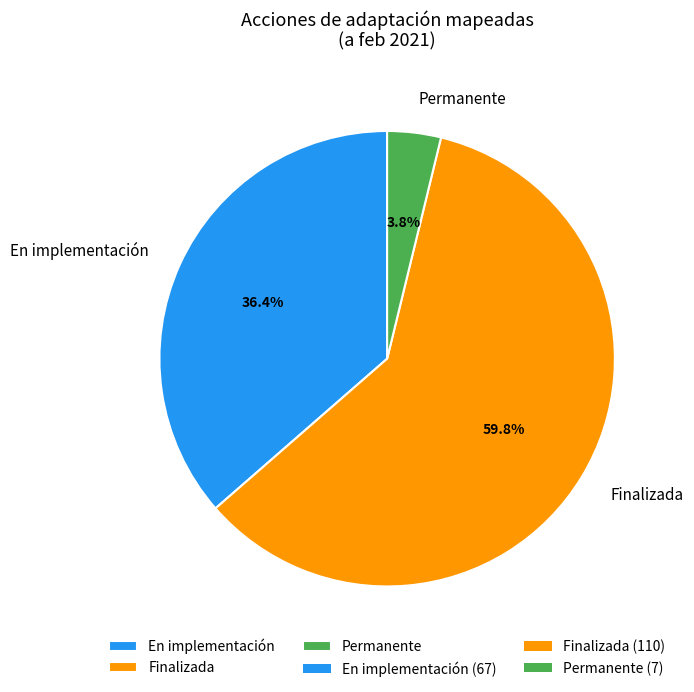

Between Finalizada and Permanente, which is larger?

Finalizada